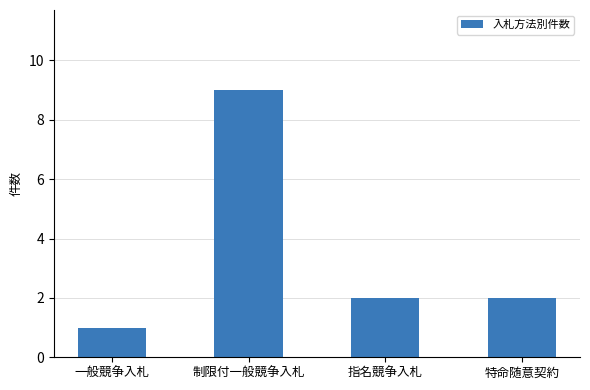

How many bars are there in total?

4